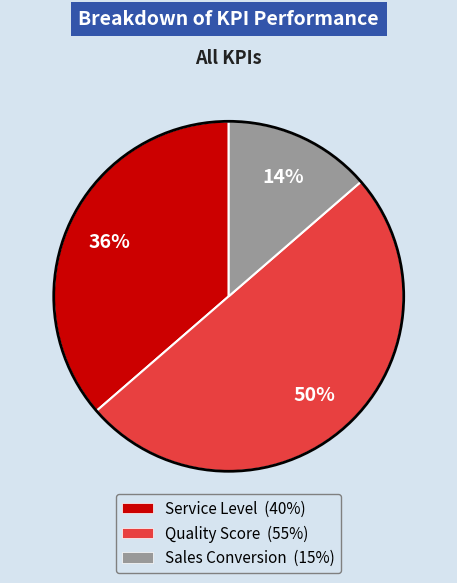

To the nearest percent, what percentage of the pie is Sales Conversion?

14%